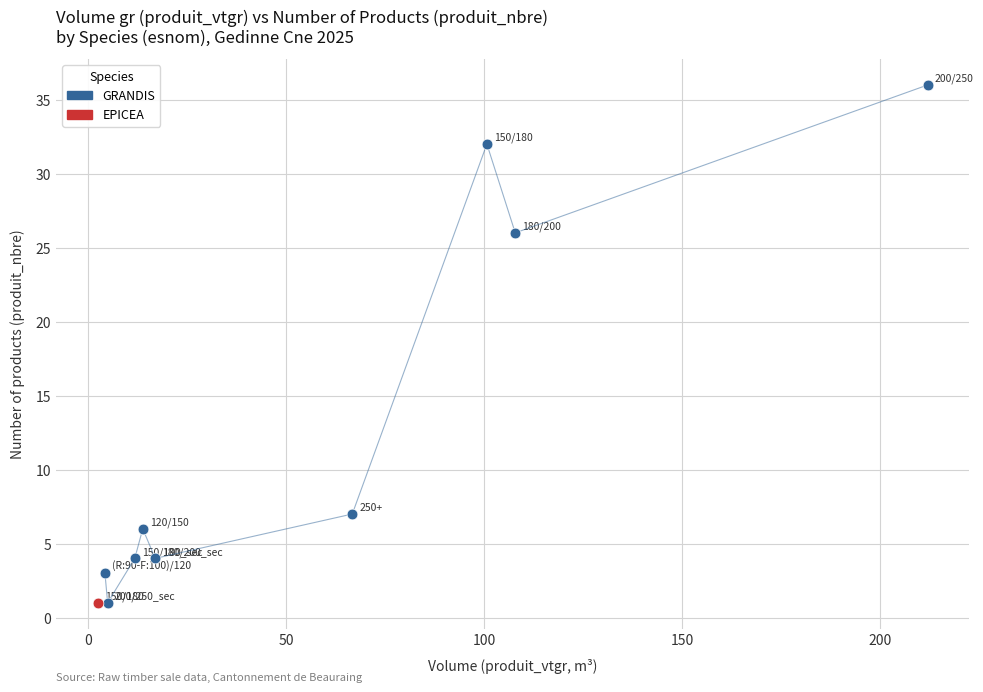

What are all the series names shown in the legend?

GRANDIS, EPICEA